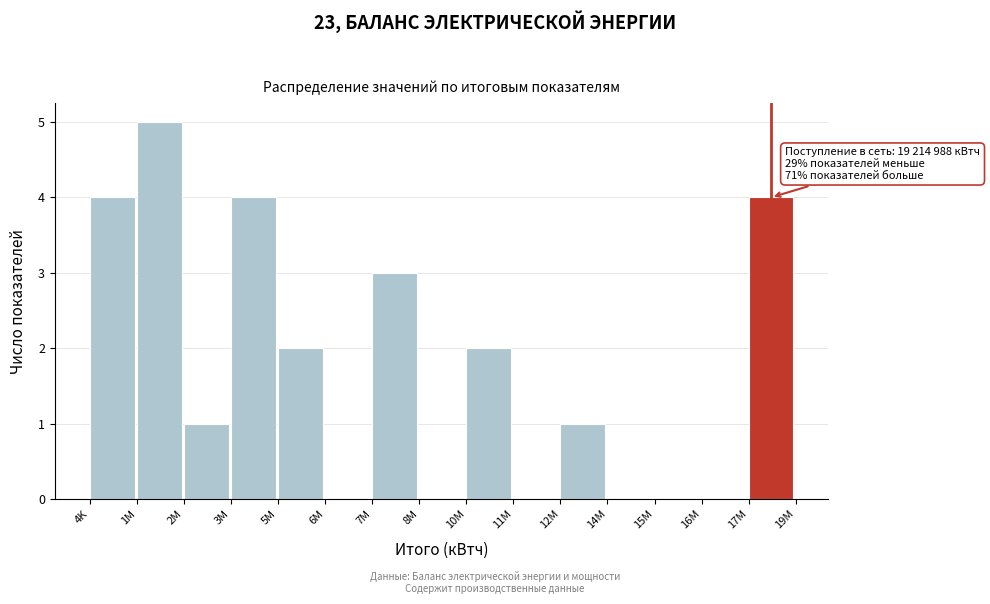

Reading left to right, extract all data points from this chart.

4K=4	1M=5	2M=1	3M=4	5M=2	6M=0	7M=3	8M=0	10M=2	11M=0	12M=1	14M=0	15M=0	16M=0	17M=4